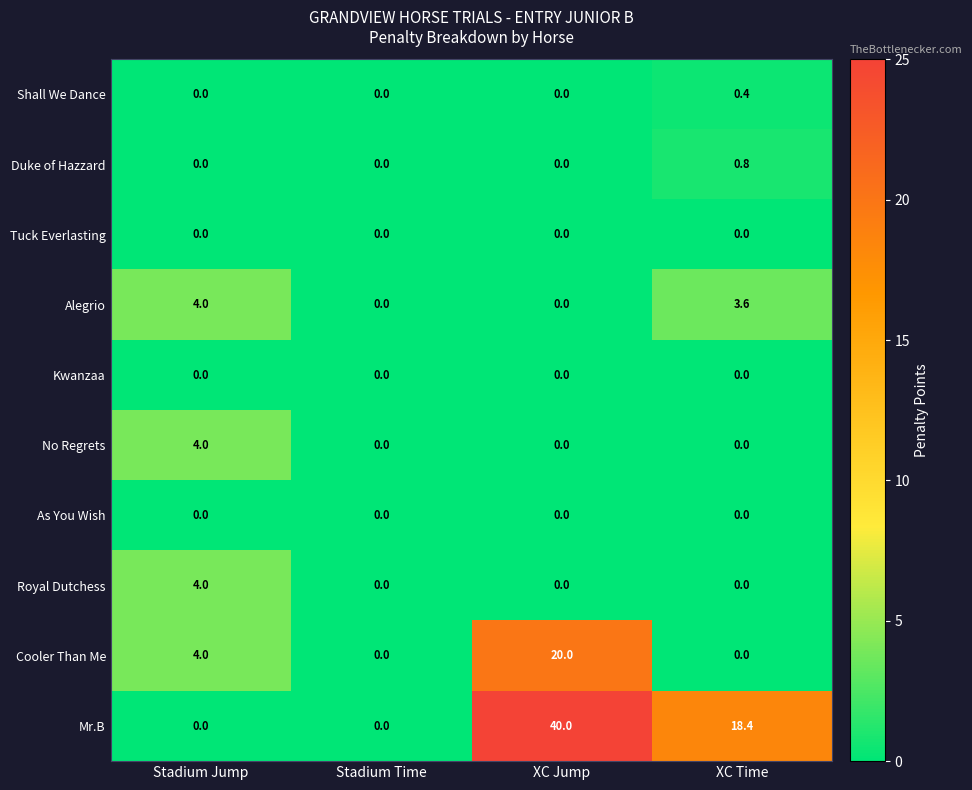

Is it true that Duke of Hazzard equals 0.0 at XC Jump?

True